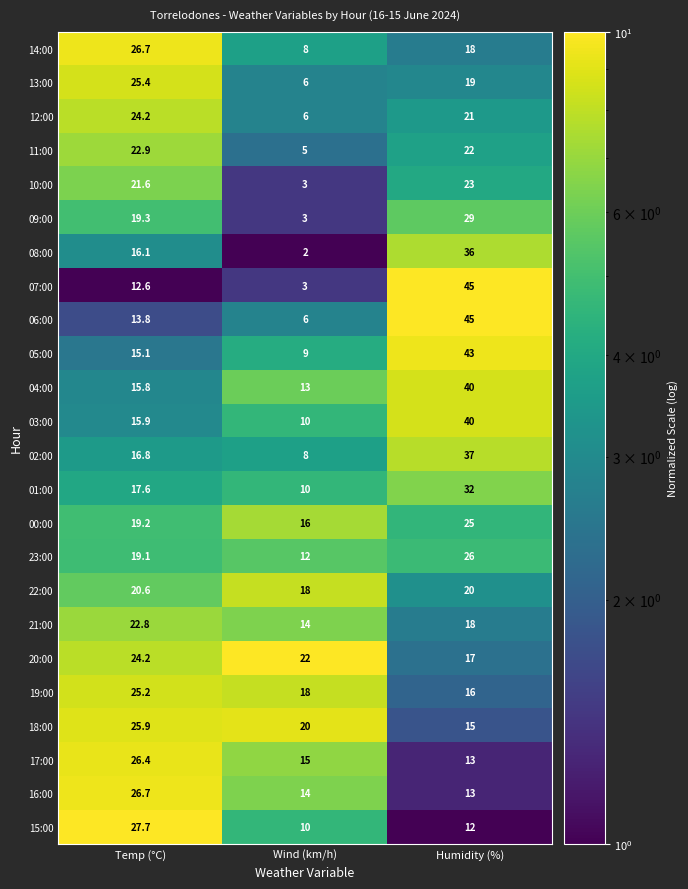

What is the difference between the highest and lowest values at Wind (km/h)?

20.0